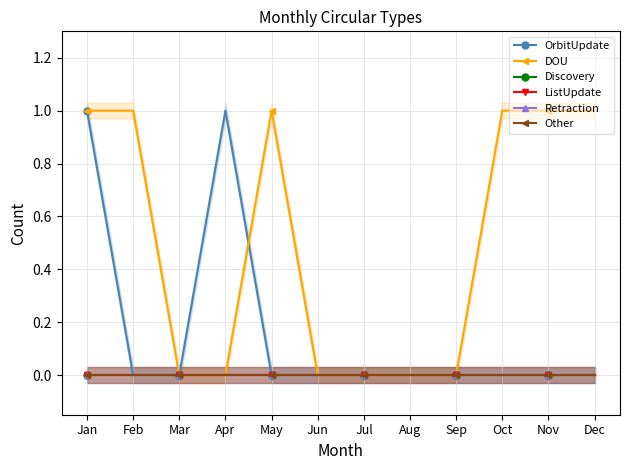

At which label is OrbitUpdate closest to 0?

Feb